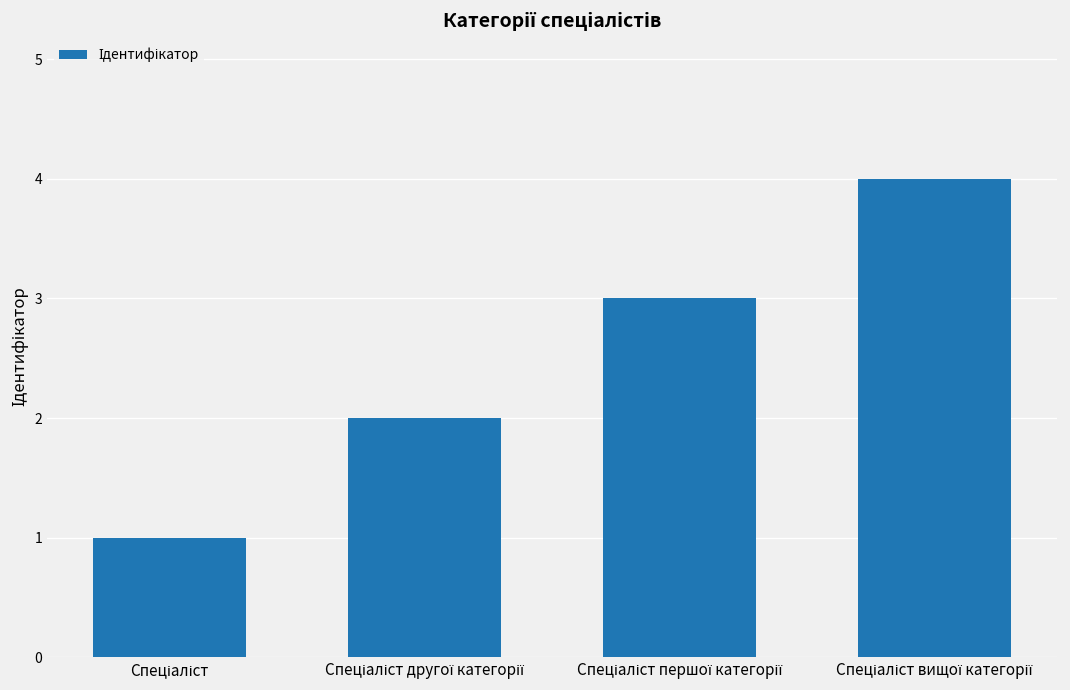

What is the sum of all values?

10